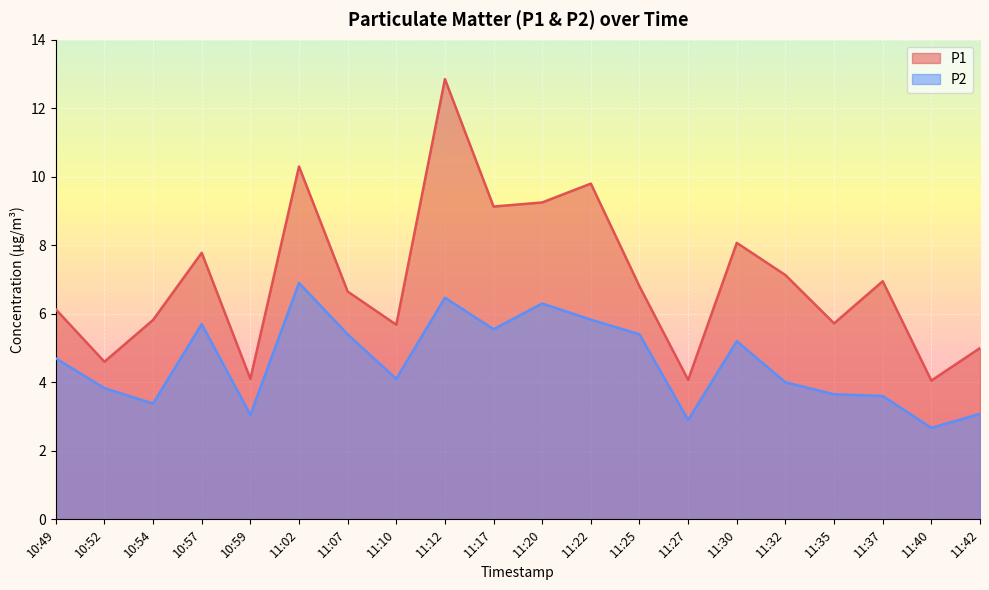

Rank the series by their maximum value, from lowest to highest.

P2, P1